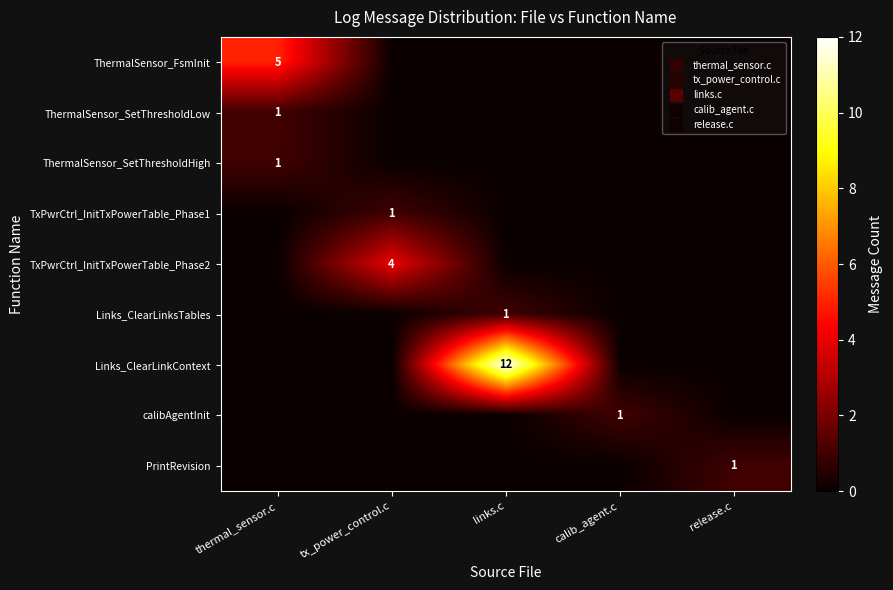

Which has a higher value, calib_agent.c or thermal_sensor.c?

thermal_sensor.c